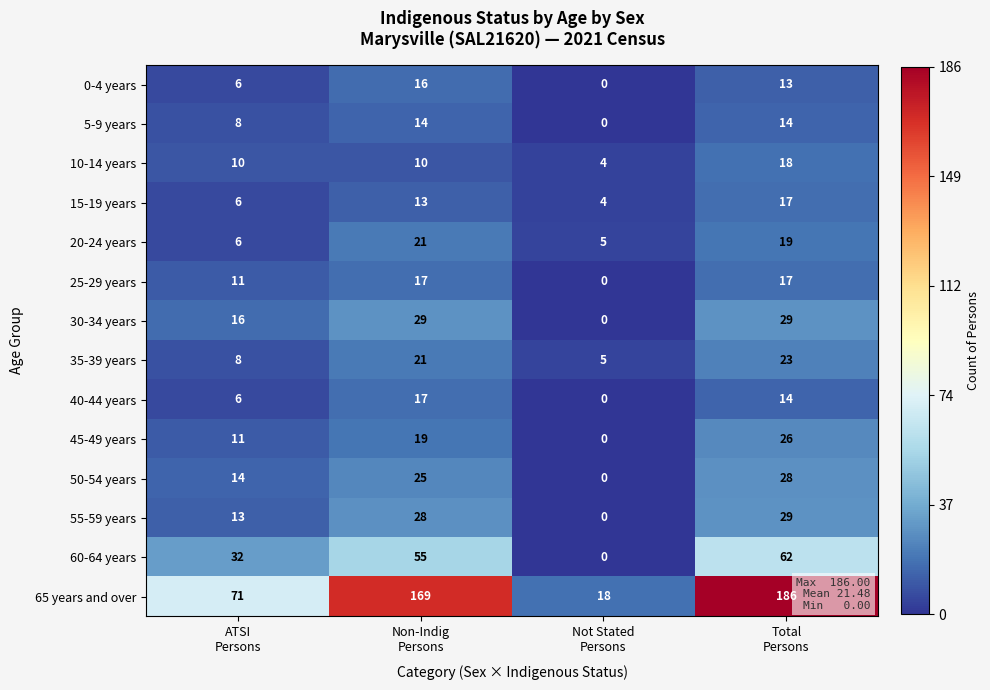

Which series has the widest spread of values?

65 years and over